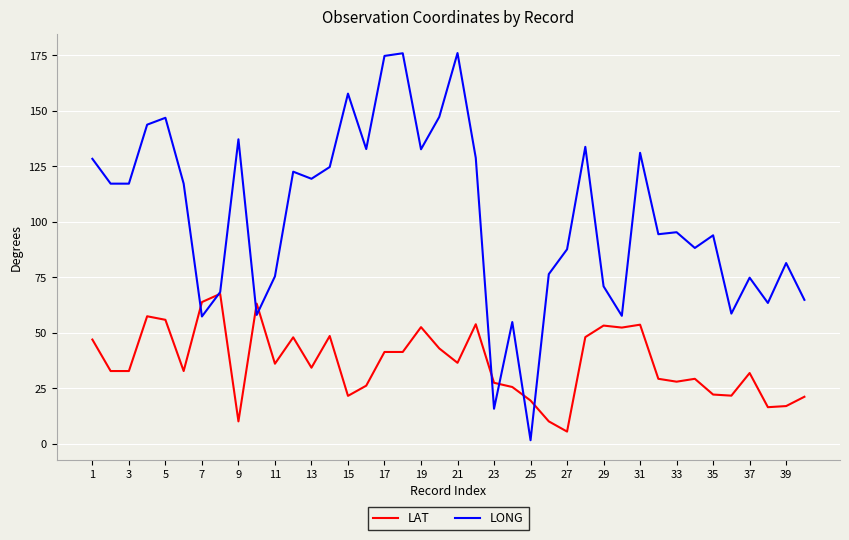

What is the maximum value shown in the chart?

176.1